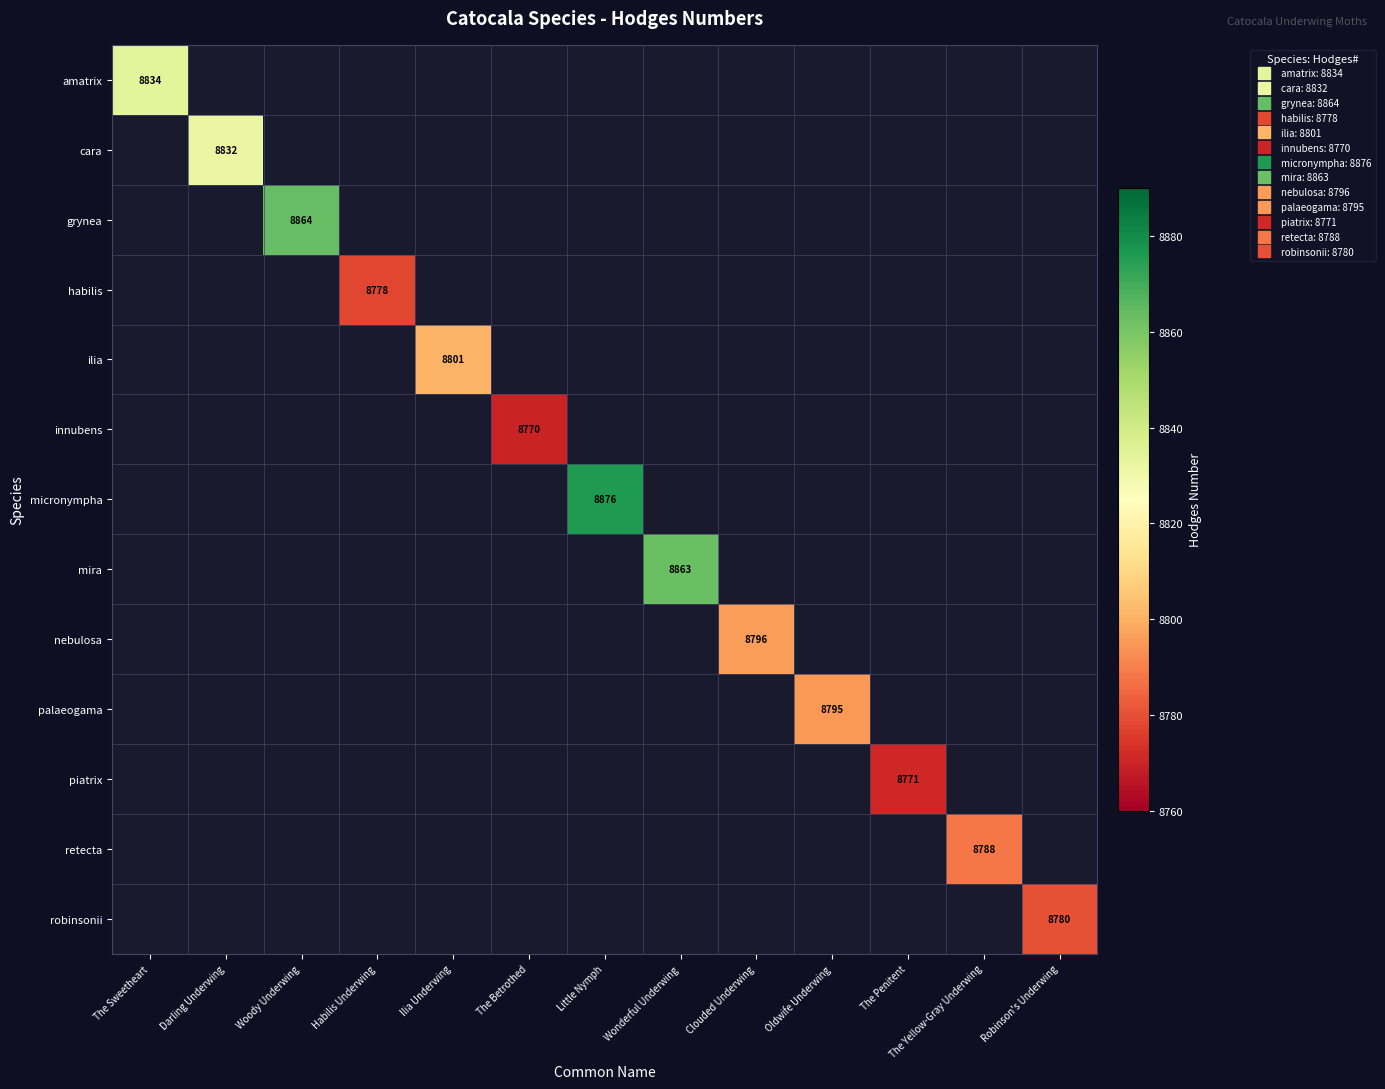

At how many categories does at least one series exceed 8869?

1